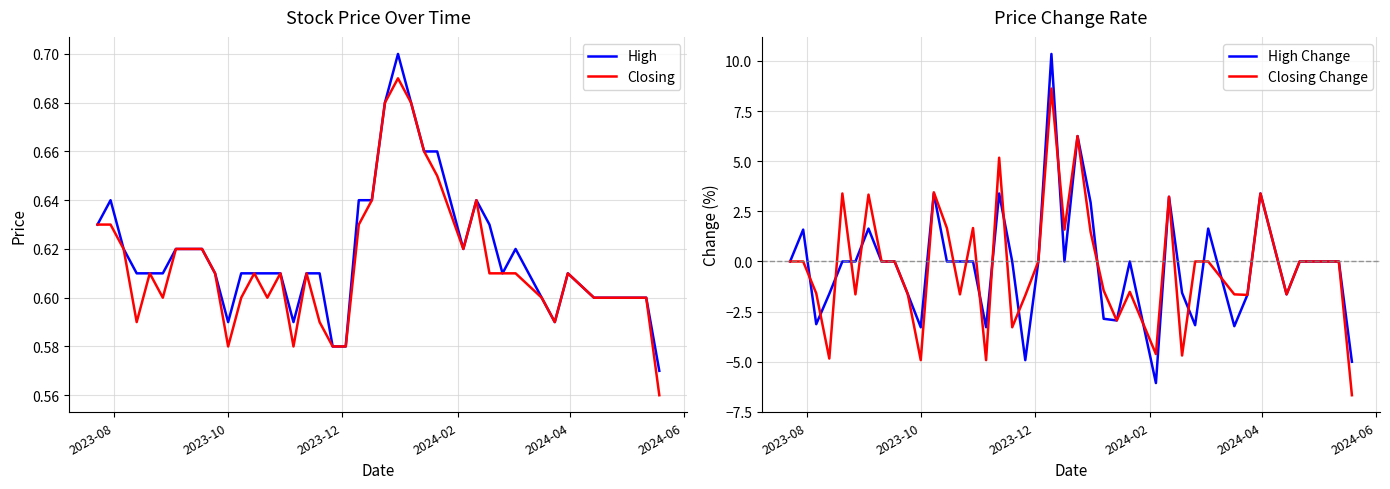

Which series has the largest total across all categories?

High